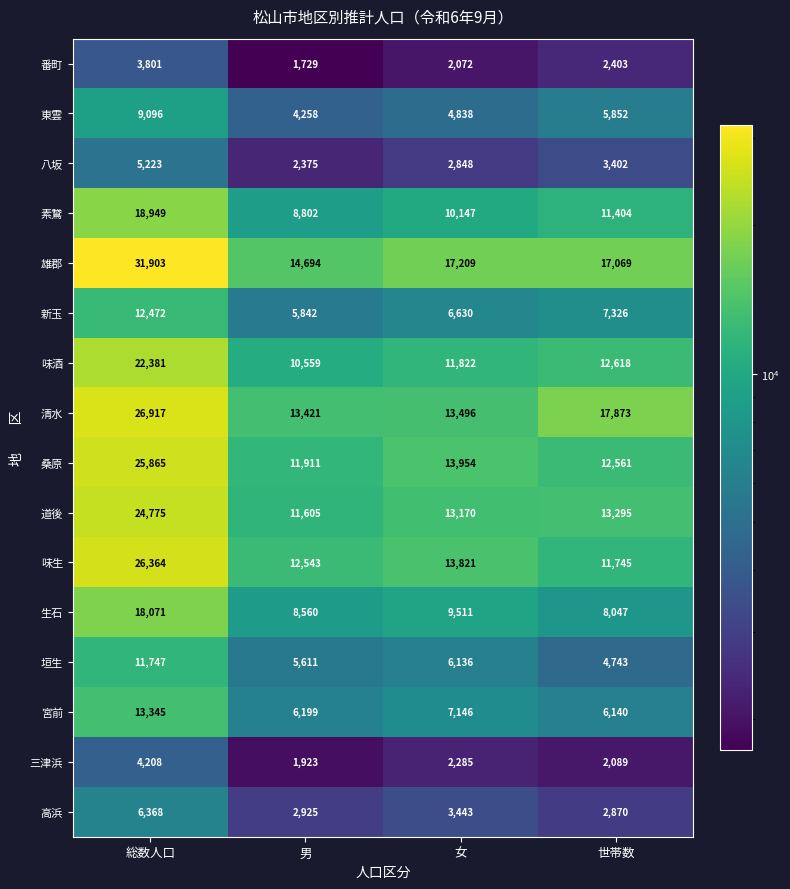

Where is 清水 nearest to the value 20169?

世帯数